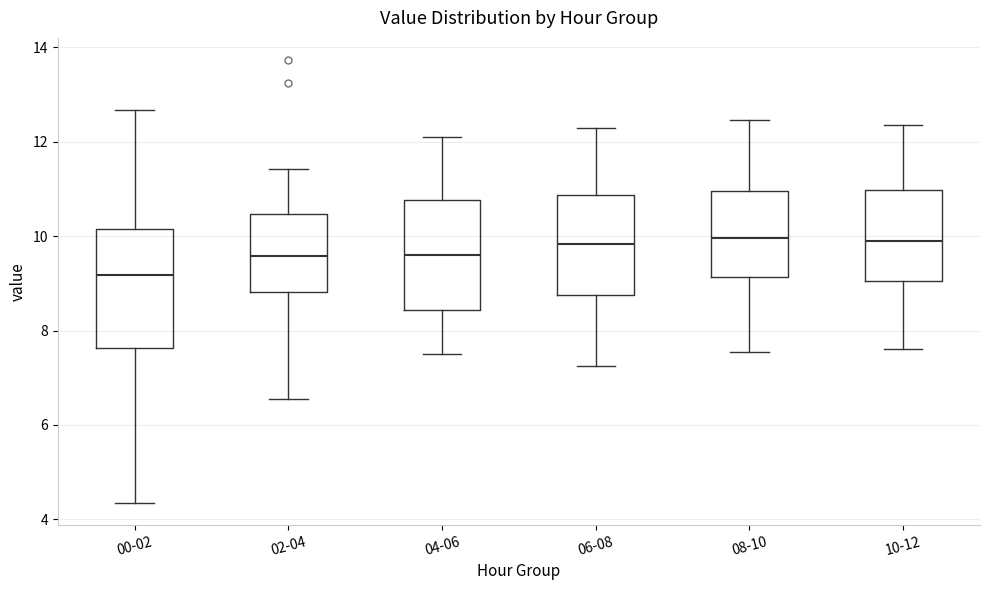

Reading left to right, transcribe this box plot: for each box, give where its median line is, the range the box spans, and where its two whiskers end, as read against the y-axis. The values are not printed on the chart, so give them approximately, as read against the axis.

00-02: median 9.2, box 7.6 to 10.2, whiskers 4.4 to 12.6
02-04: median 9.6, box 8.8 to 10.4, whiskers 6.6 to 11.4
04-06: median 9.6, box 8.4 to 10.8, whiskers 7.6 to 12.2
06-08: median 9.8, box 8.8 to 10.8, whiskers 7.2 to 12.4
08-10: median 10.0, box 9.2 to 11.0, whiskers 7.6 to 12.4
10-12: median 10.0, box 9.0 to 11.0, whiskers 7.6 to 12.4